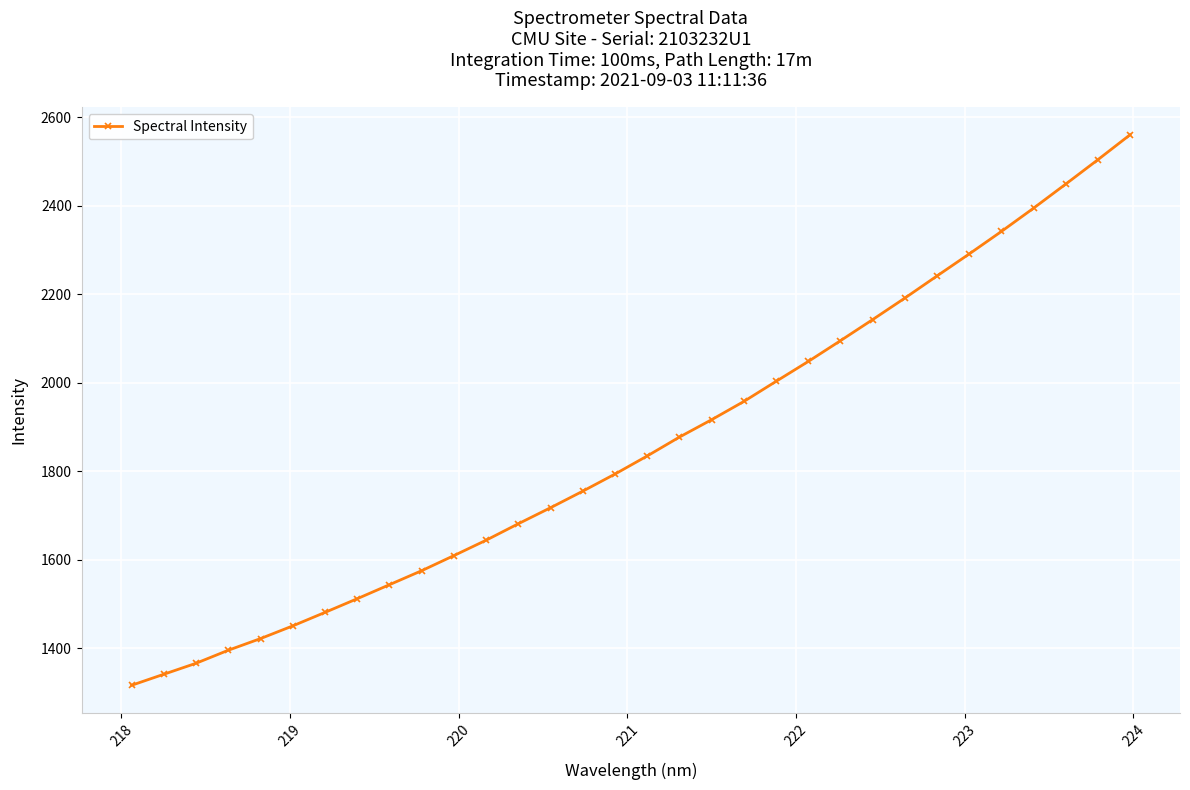

Does the chart have visible grid lines?

Yes